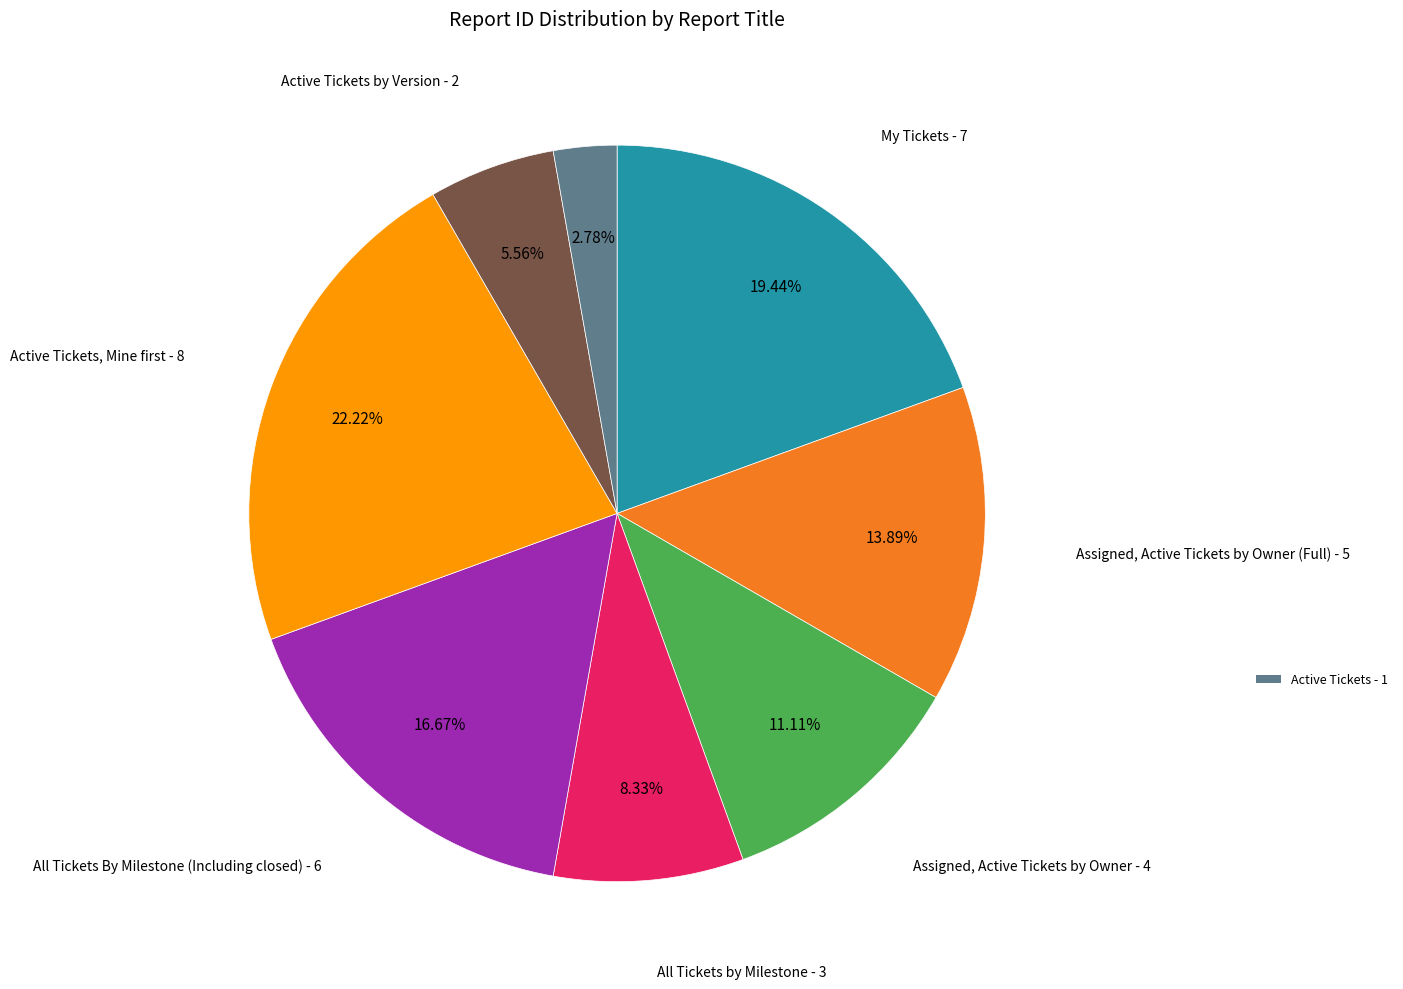

Is there a majority slice in this chart?

No